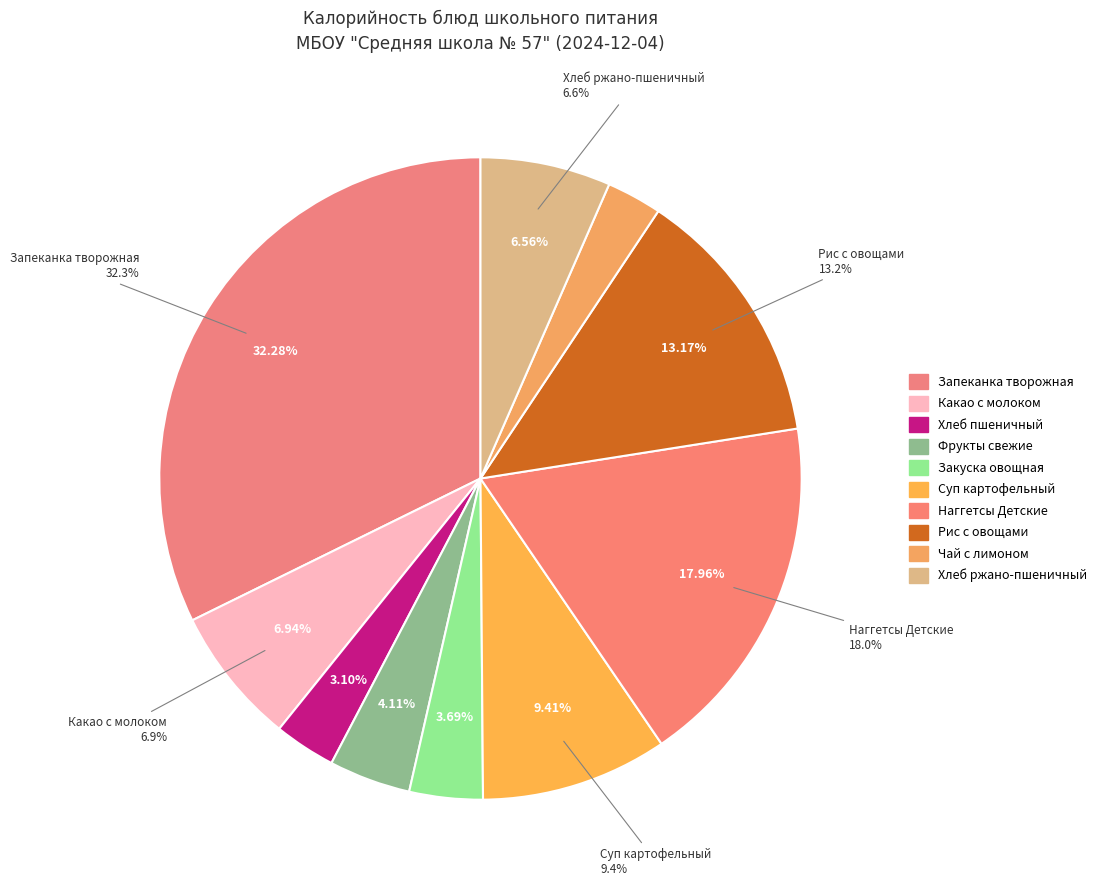

Is it true that Какао с молоком is 1% of the pie?

False